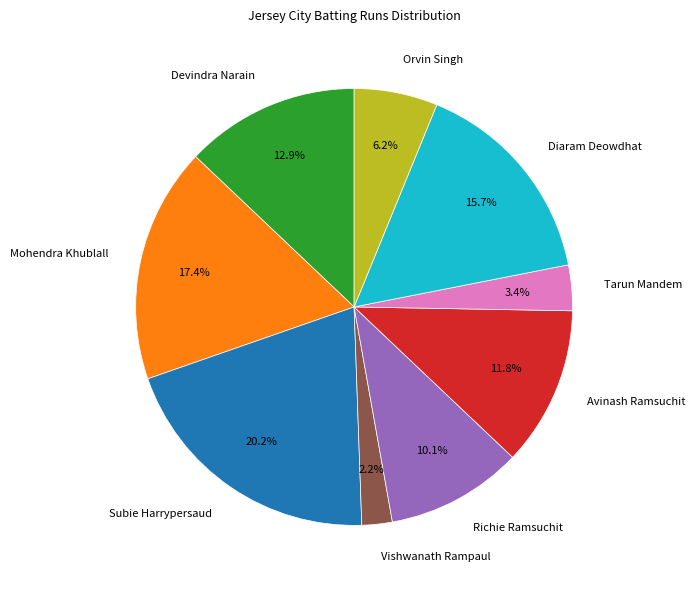

What is the ratio of the value at Devindra Narain to the value at Orvin Singh?

2.1